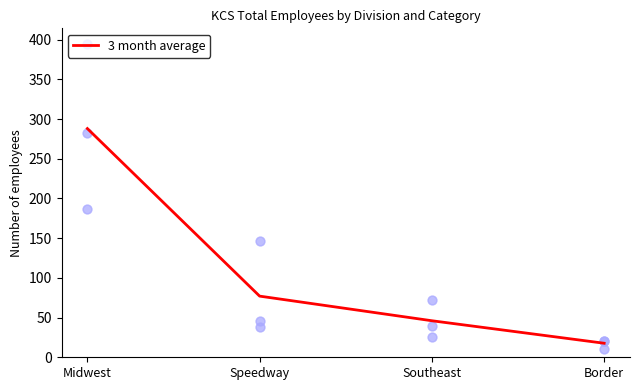

Which series has the largest total across all categories?

L200-Professional